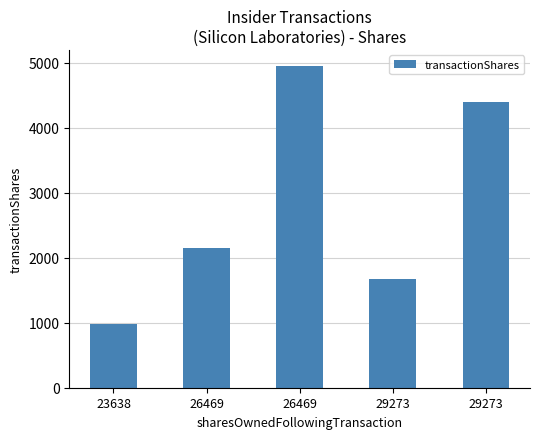

List the labels in order of value, largest first.

26469, 29273, 26469, 29273, 23638